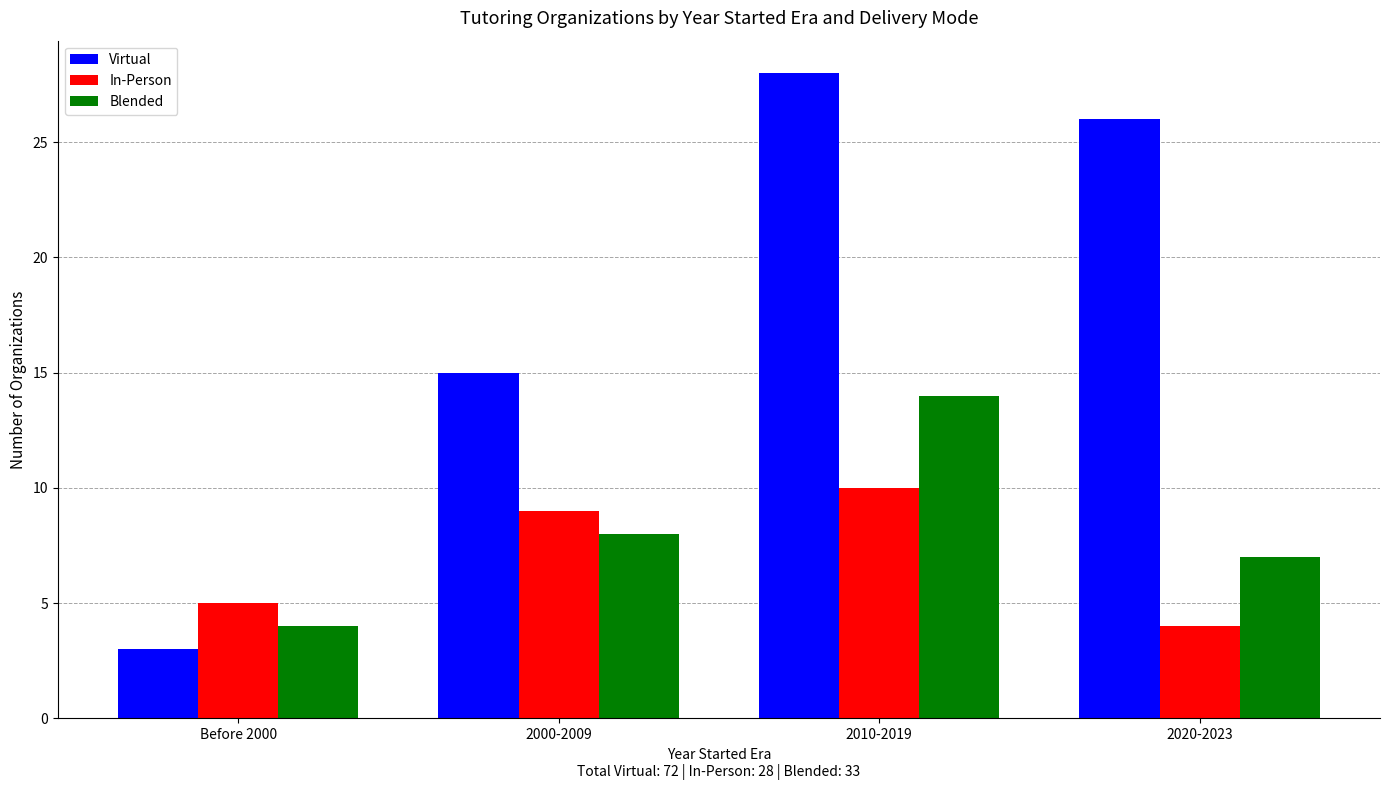

Reading right to left, list all the values displayed in this chart.

Virtual: 26	28	15	3
In-Person: 4	10	9	5
Blended: 7	14	8	4